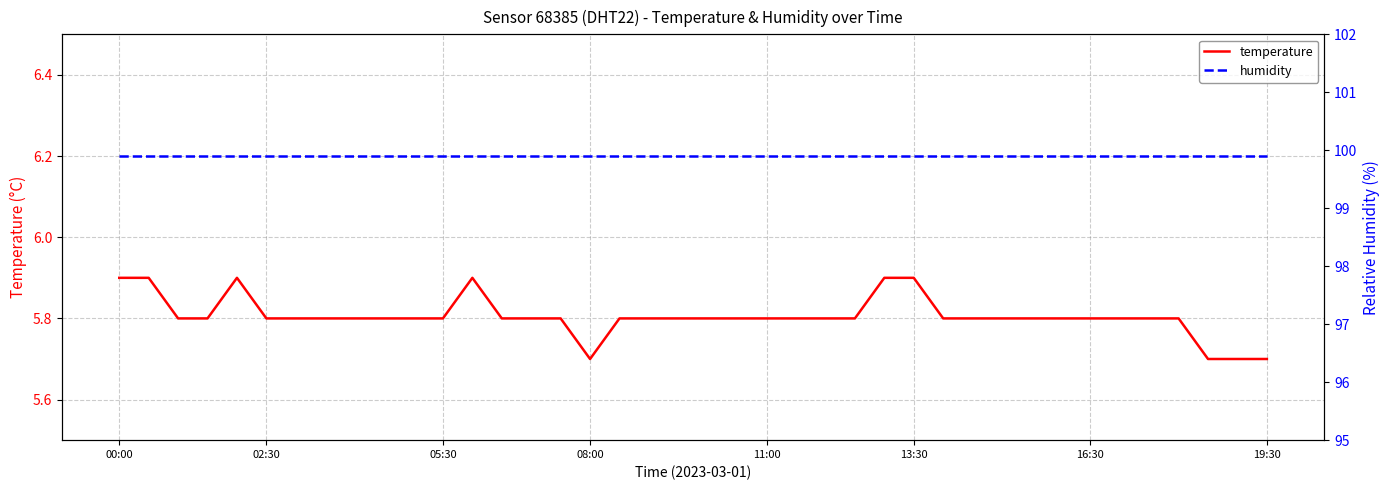

At how many categories does at least one series exceed 56?

40